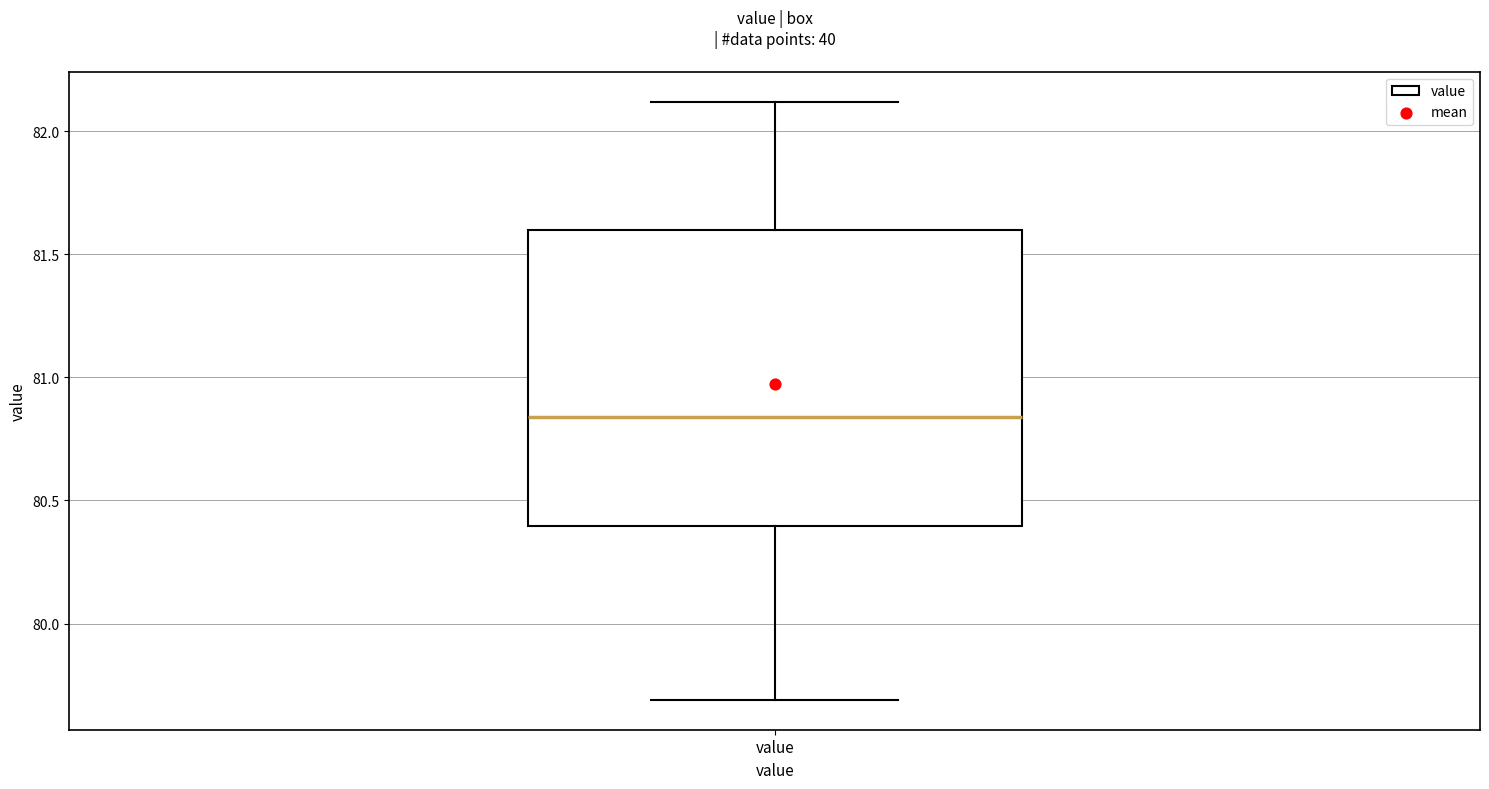

Read this box plot against the y-axis: the position of the median line, the range covered by the box, and the ends of both whiskers. The values are not printed on the chart, so give them approximately, as read against the axis.

median 80.85, box 80.40 to 81.60, whiskers 79.70 to 82.10